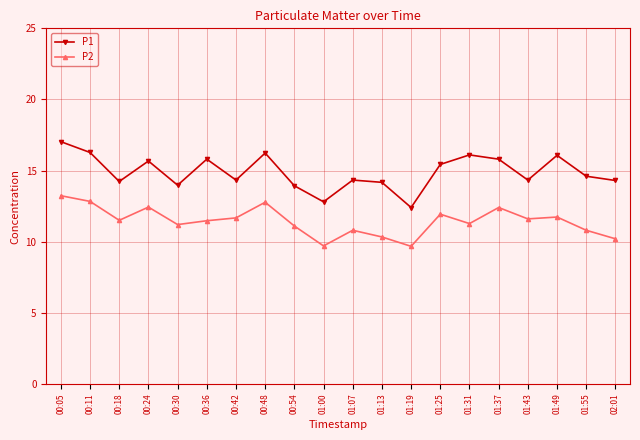

In P1, how many points are higher than both neighbors (excluding endpoints)?

6